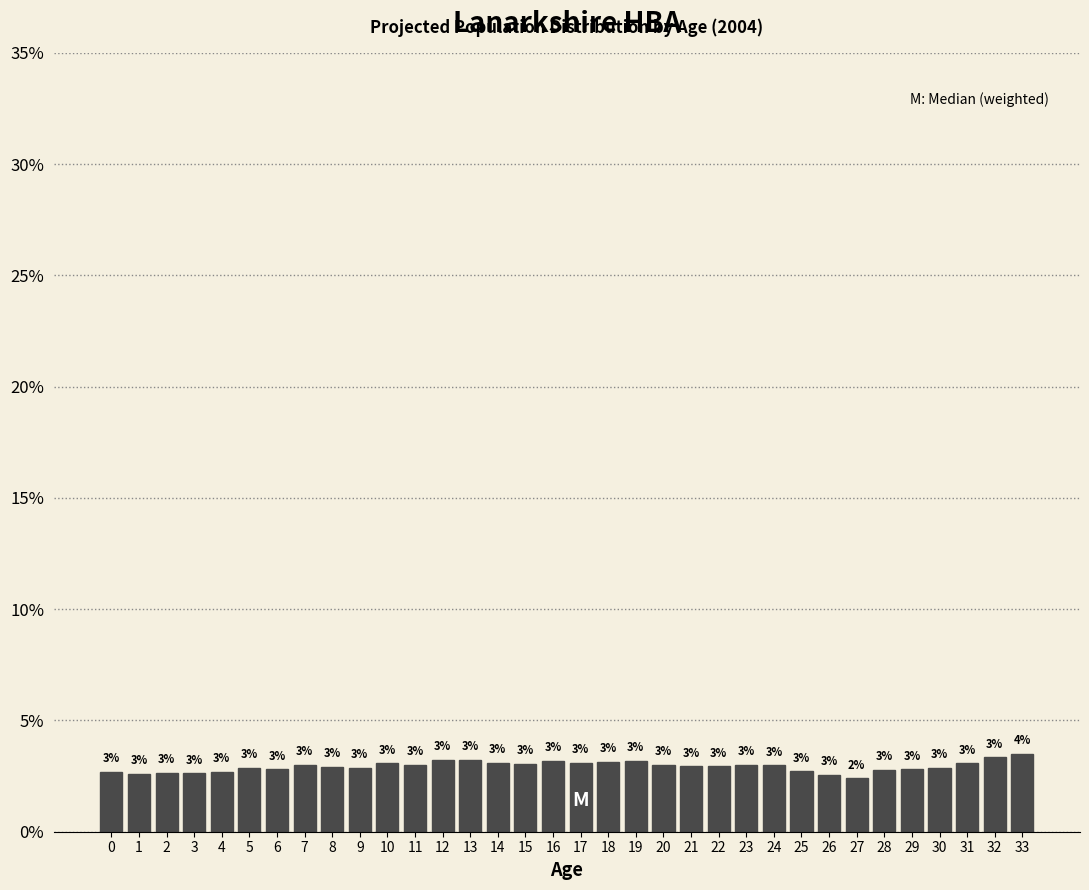

True or false: the data shows 1.3 at 3.

False